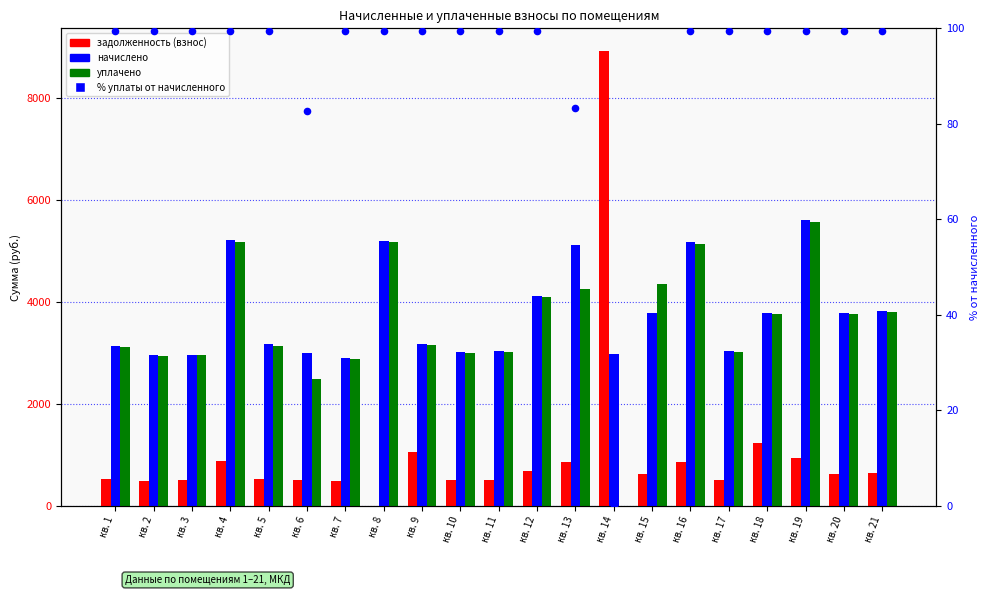

Is the value of задолженность (взнос) at кв. 1 greater than the value of начислено at кв. 19?

No